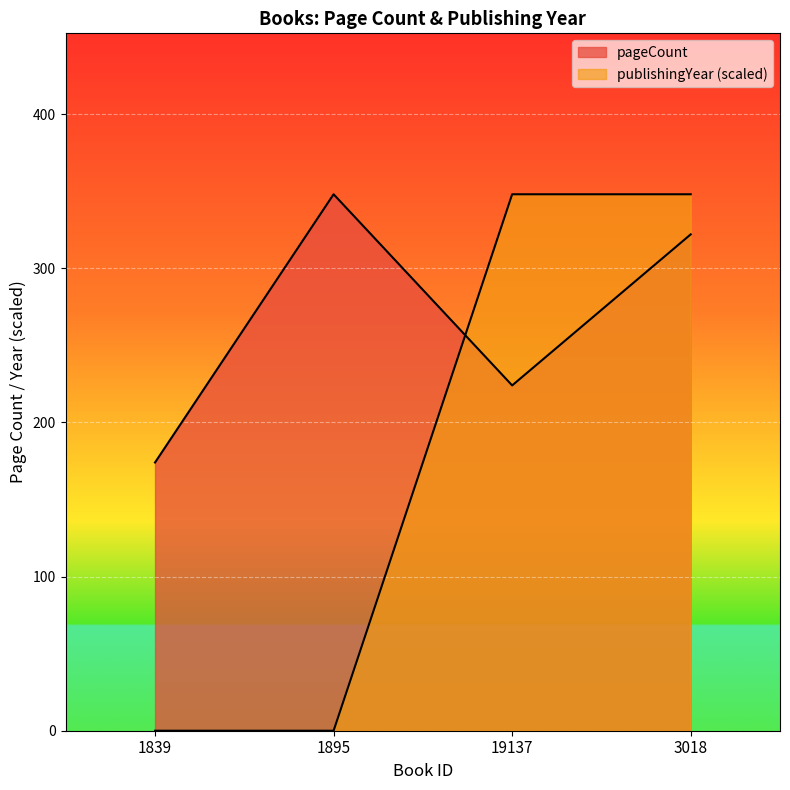

Which has a higher value, 1895 or 1839?

1895